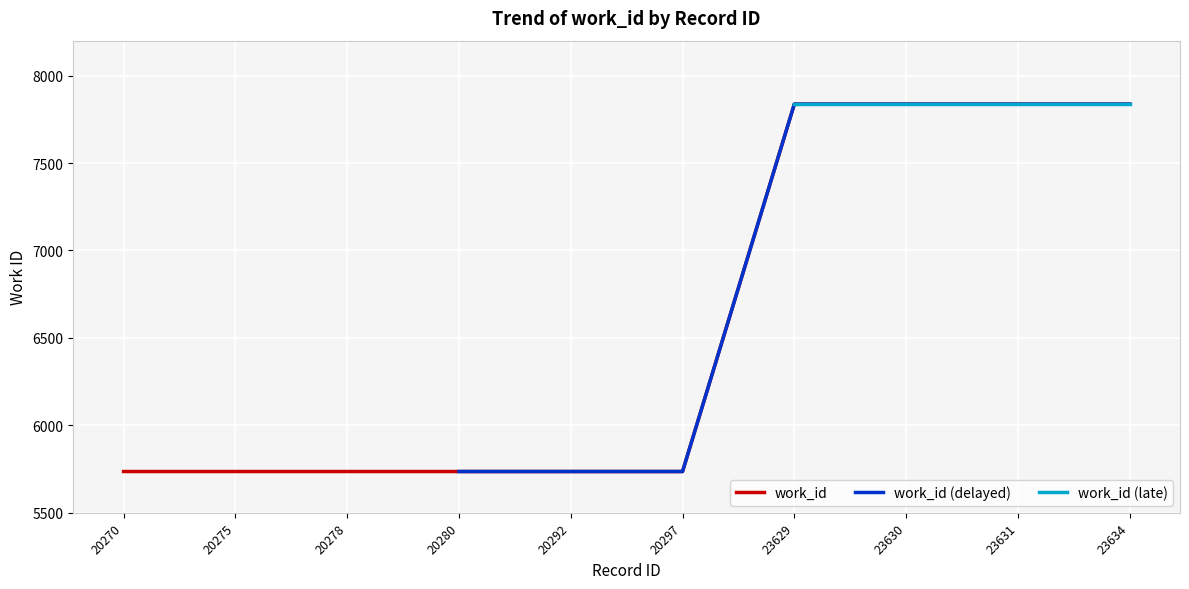

Which category has the highest value across all series?

23629